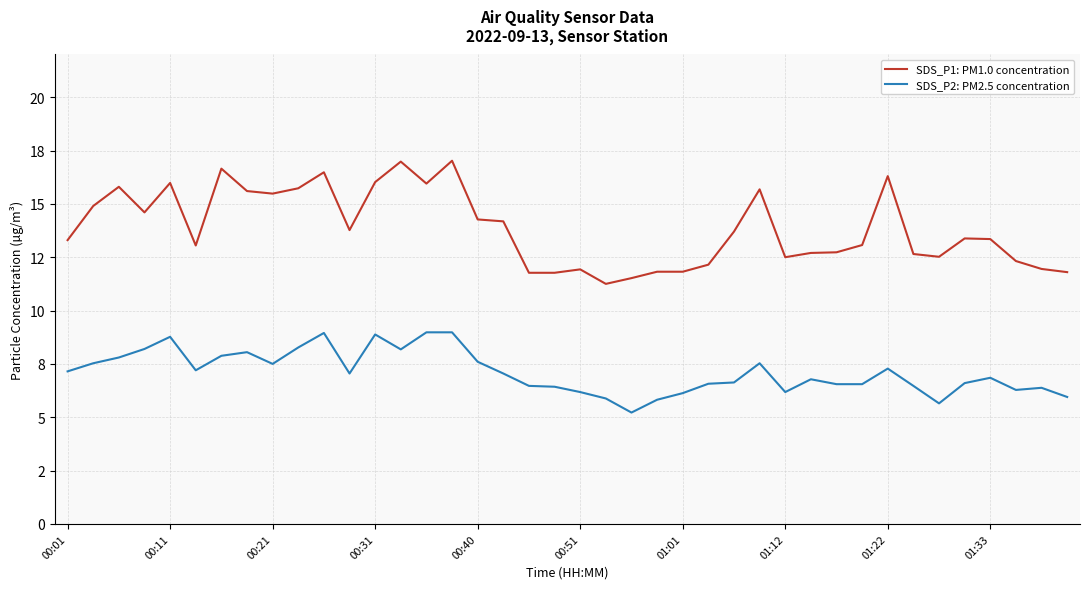

What are all the series names shown in the legend?

SDS_P1: PM1.0 concentration, SDS_P2: PM2.5 concentration